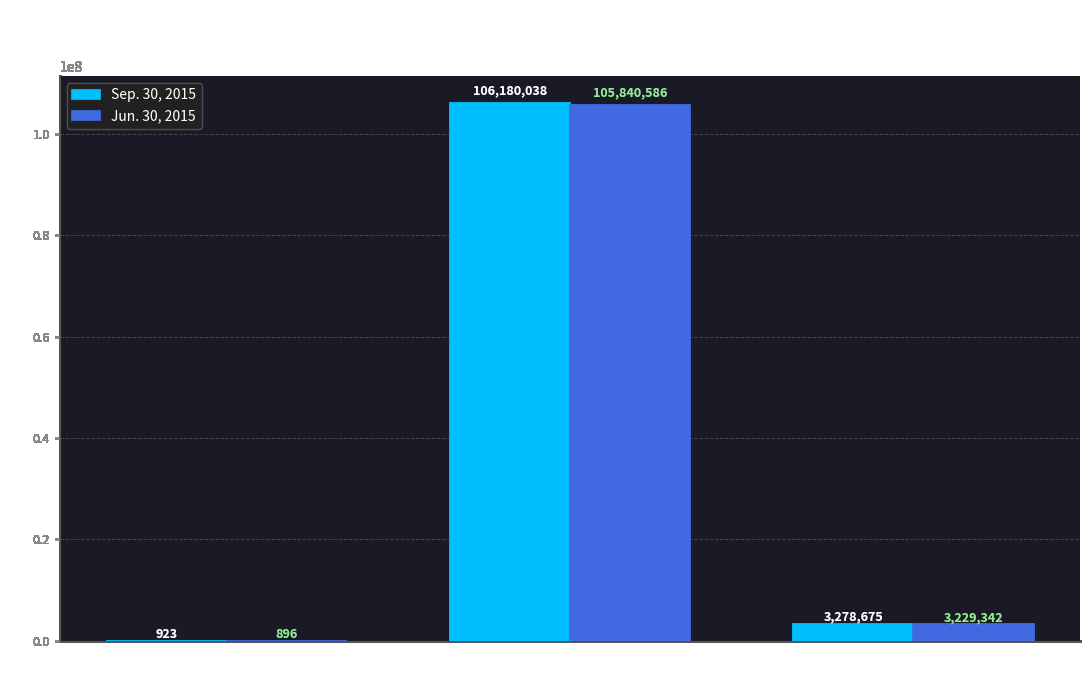

What is the greatest value displayed?

106180038